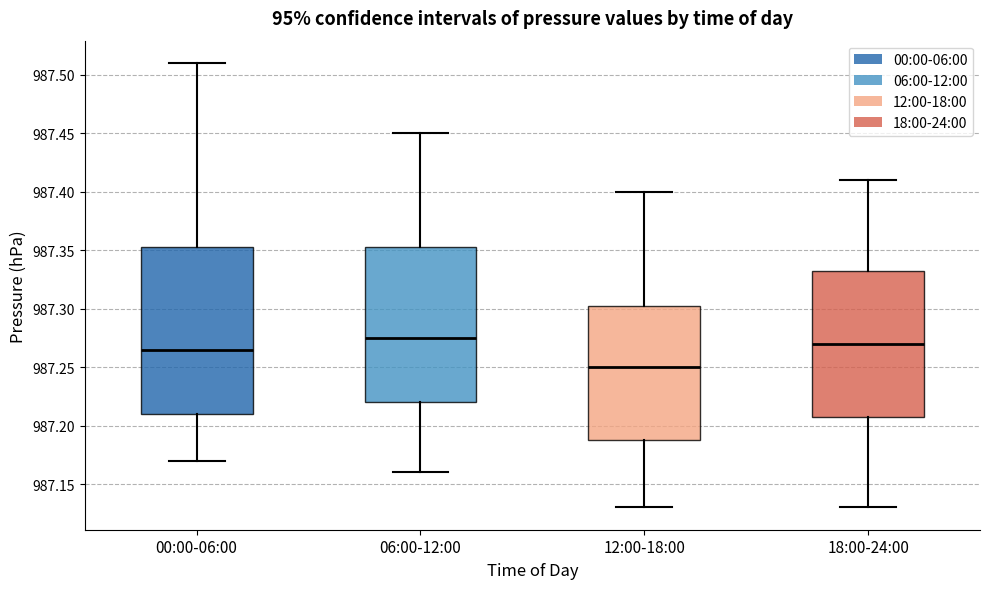

Reading left to right, transcribe this box plot: for each box, give where its median line is, the range the box spans, and where its two whiskers end, as read against the y-axis. The values are not printed on the chart, so give them approximately, as read against the axis.

00:00-06:00: median 987.265, box 987.210 to 987.355, whiskers 987.170 to 987.510
06:00-12:00: median 987.275, box 987.220 to 987.355, whiskers 987.160 to 987.450
12:00-18:00: median 987.250, box 987.190 to 987.305, whiskers 987.130 to 987.400
18:00-24:00: median 987.270, box 987.210 to 987.335, whiskers 987.130 to 987.410